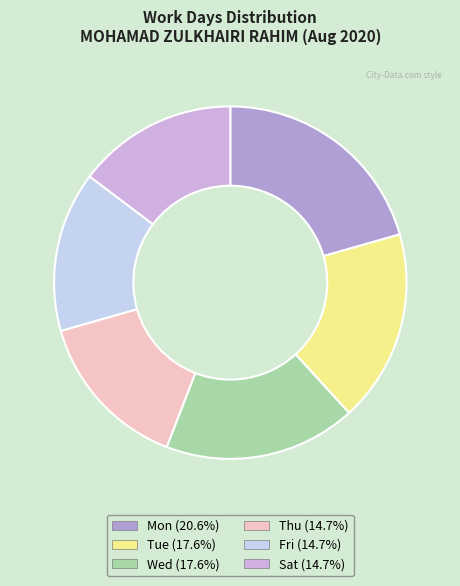

Count the number of slices in the pie.

6